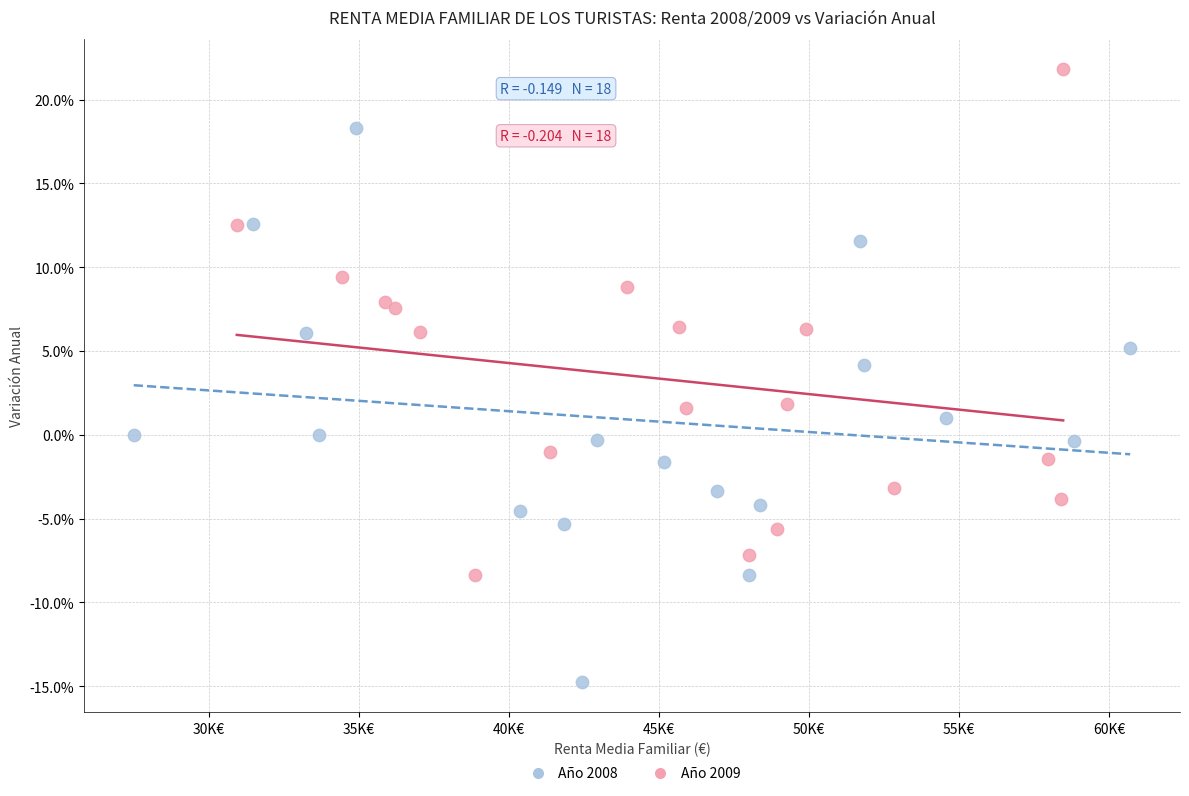

Which series reaches the maximum Y coordinate?

Año 2009